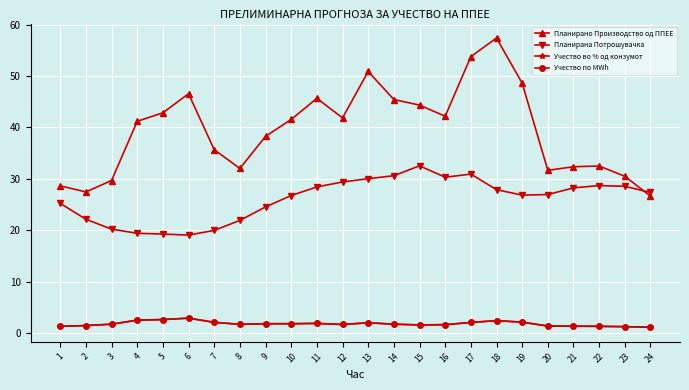

Where is Планирана Потрошувачка nearest to the value 25?

1